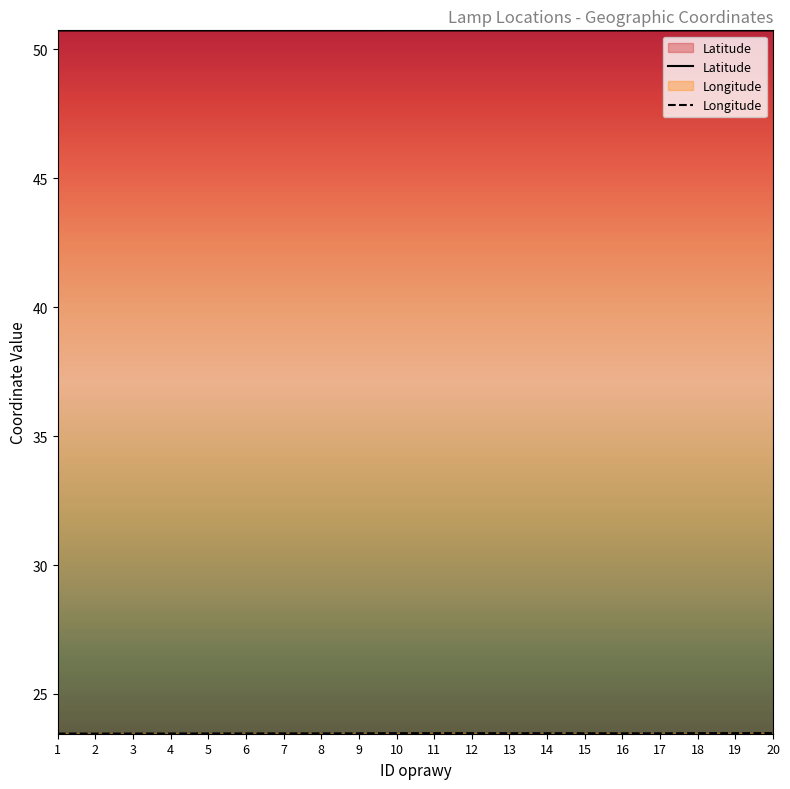

True or false: Longitude and Latitude cross at least once.

False